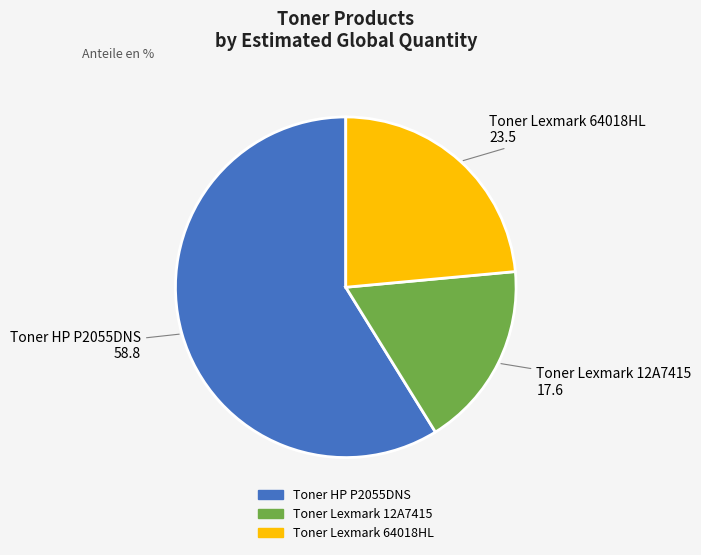

Approximately how many times larger is the value at Toner Lexmark 12A7415 compared to Toner HP P2055DNS?

0.3